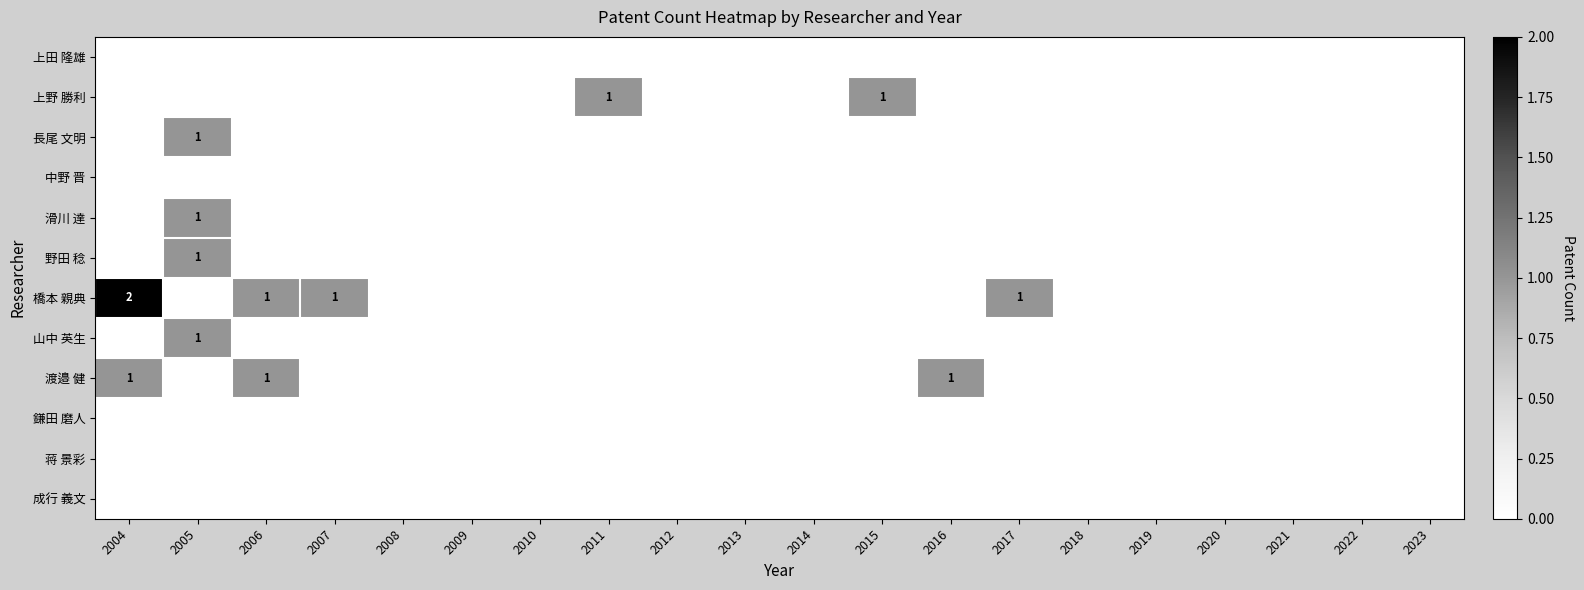

At which category is the sum across all series the highest?

2005